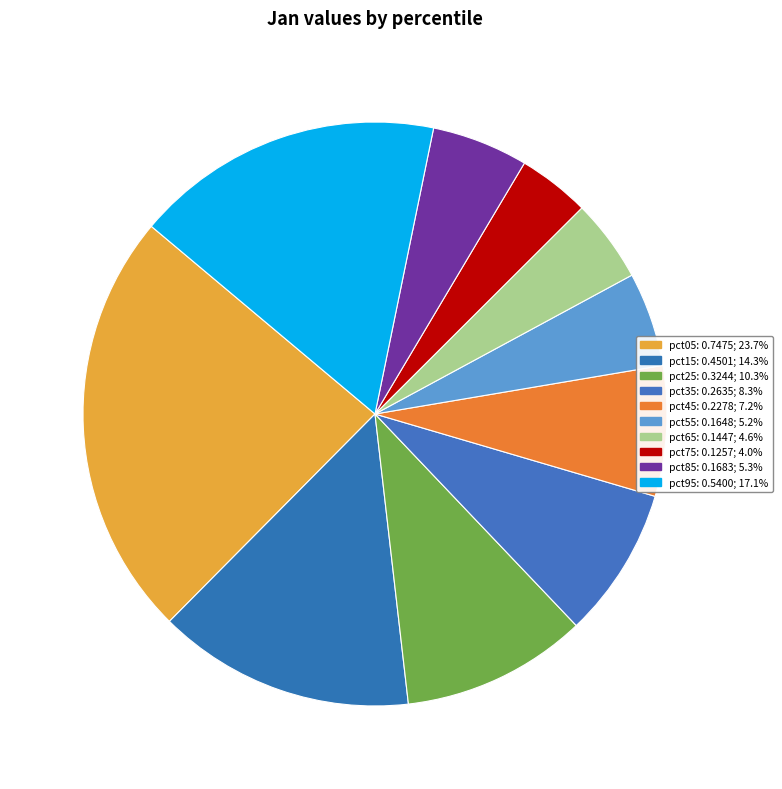

How many segments does this pie chart have?

10